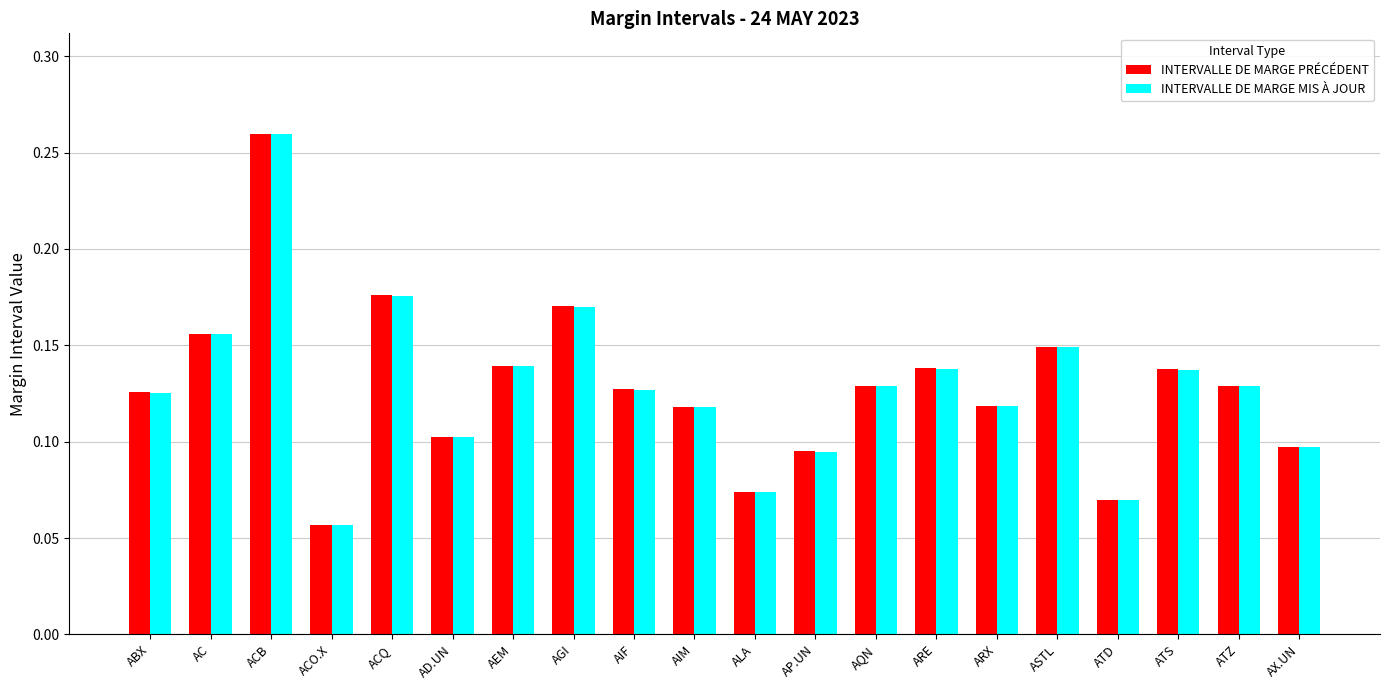

Is the value of INTERVALLE DE MARGE MIS À JOUR at ASTL greater than the value of INTERVALLE DE MARGE PRÉCÉDENT at AIF?

Yes